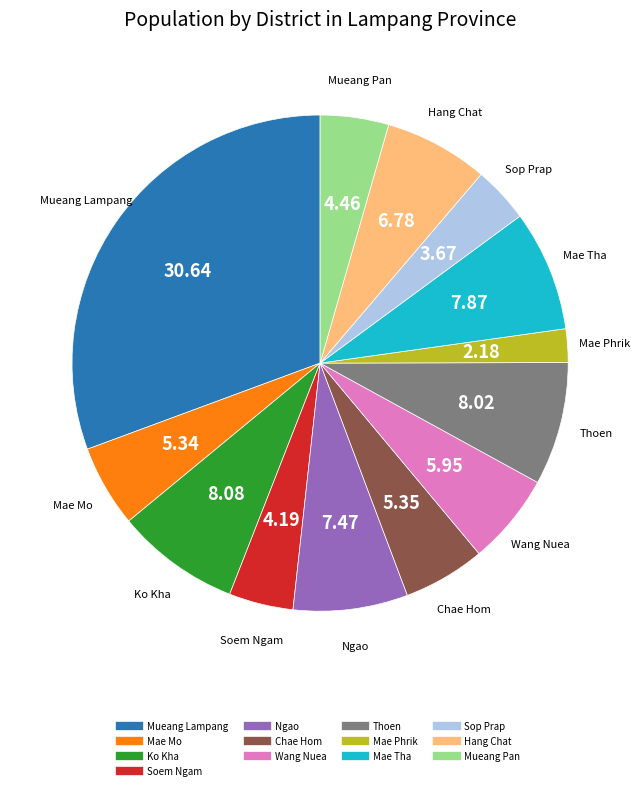

Does Mae Tha account for over 50% of the chart?

No